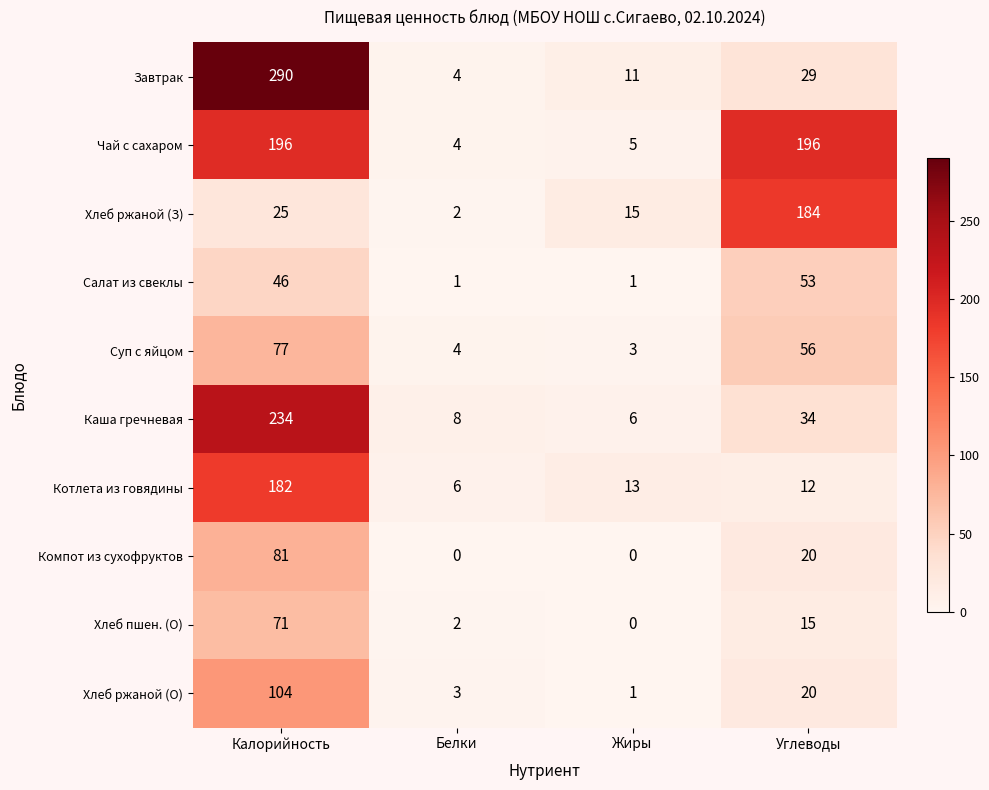

Which series has the largest range (max minus min)?

Завтрак